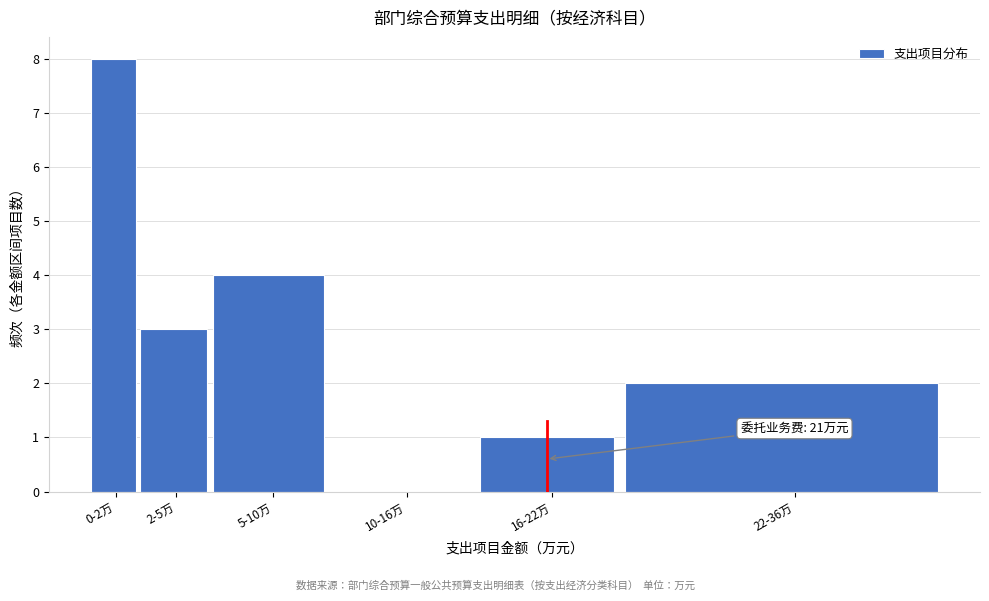

Reading left to right, list all the values displayed in this chart.

0-2万=8	2-5万=3	5-10万=4	10-16万=0	16-22万=1	22-36万=2